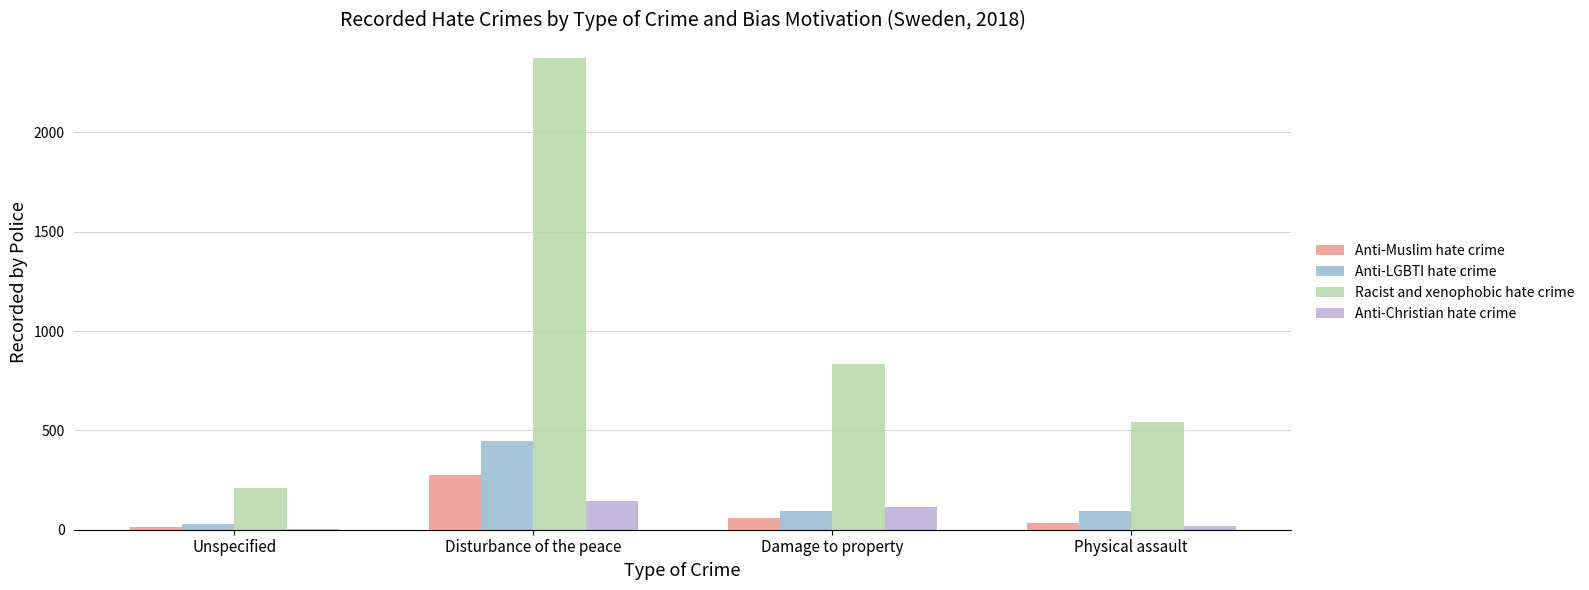

How many groups of bars are there?

4